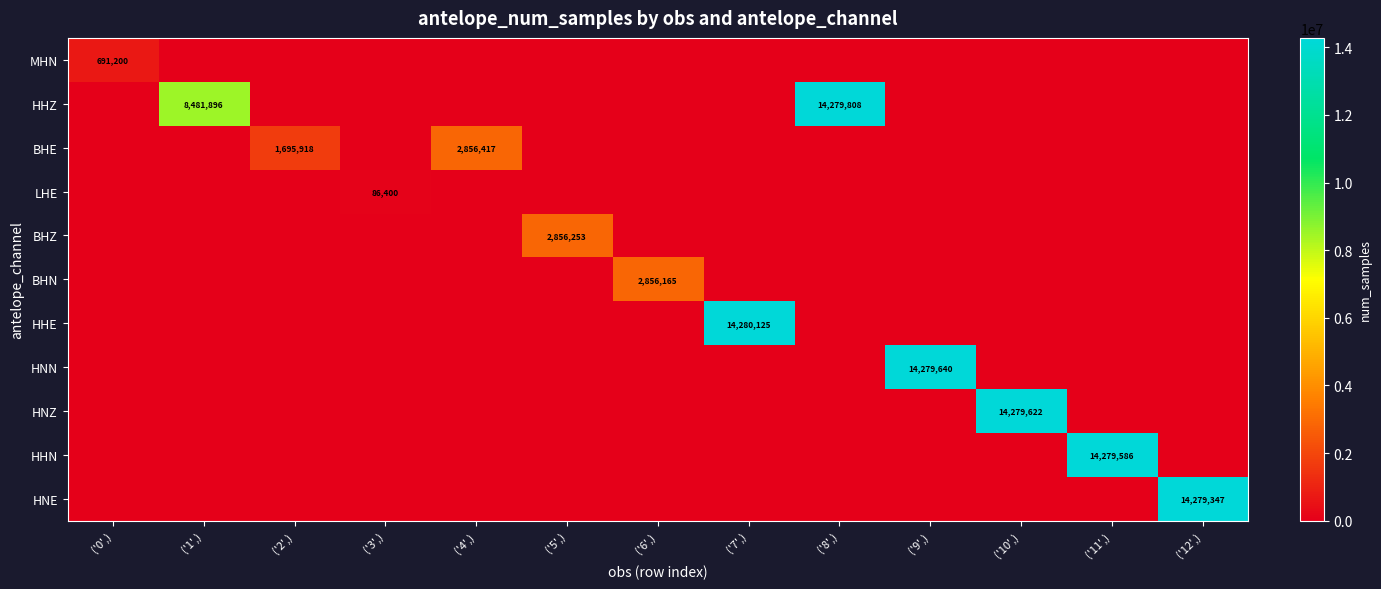

Which category has the highest value in the LHE series?

('3',)